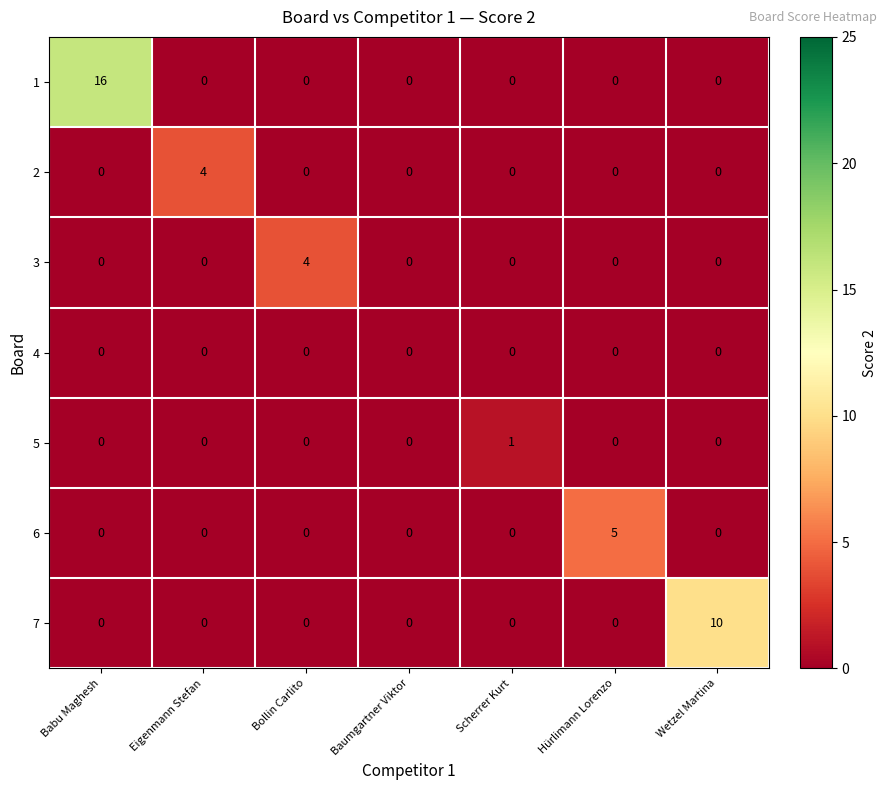

The value of 2 at Hürlimann Lorenzo is 0. True or false?

True